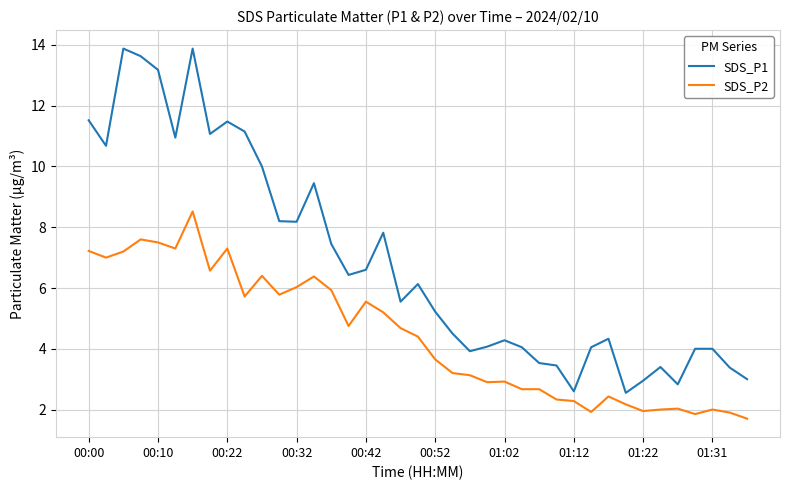

Which series has the widest spread of values?

SDS_P1